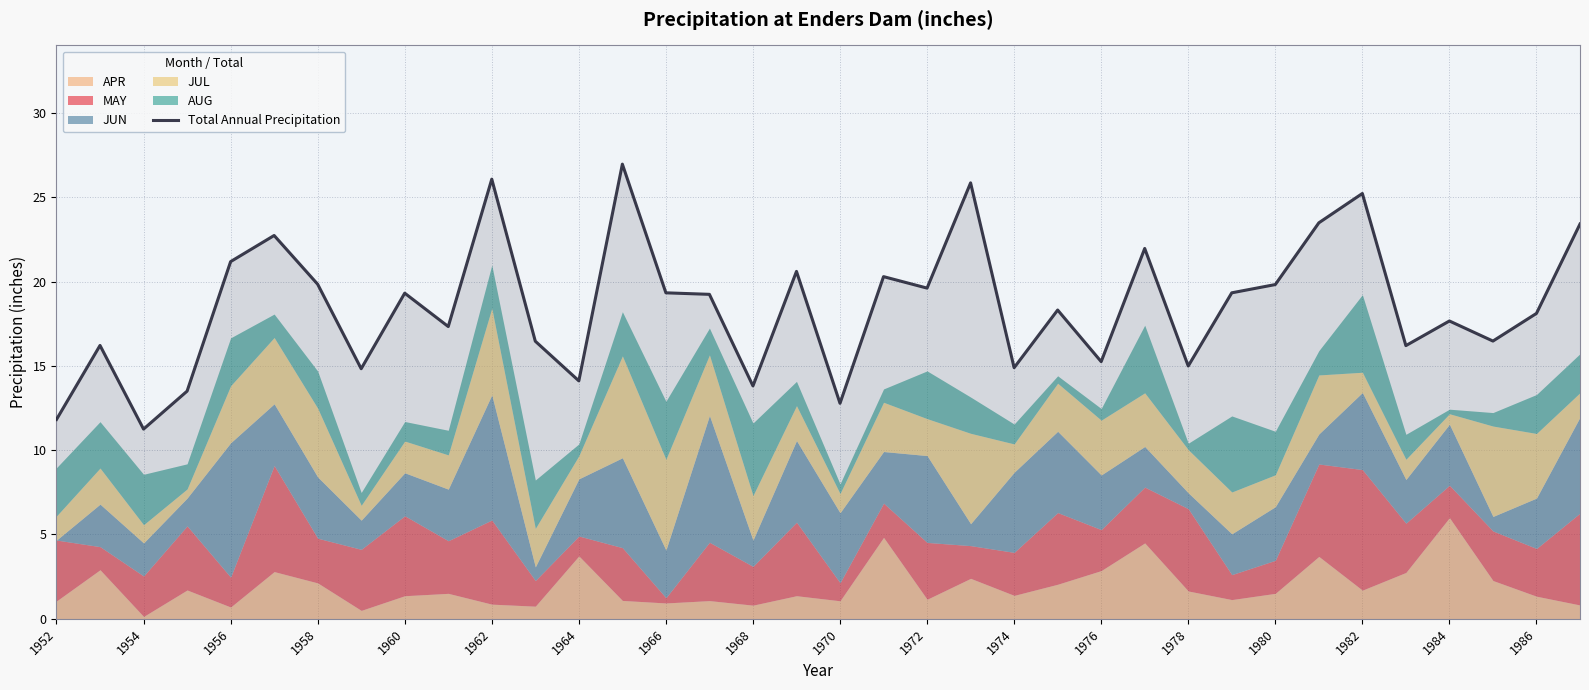

True or false: there are more than 1 points higher than both neighbors.

True